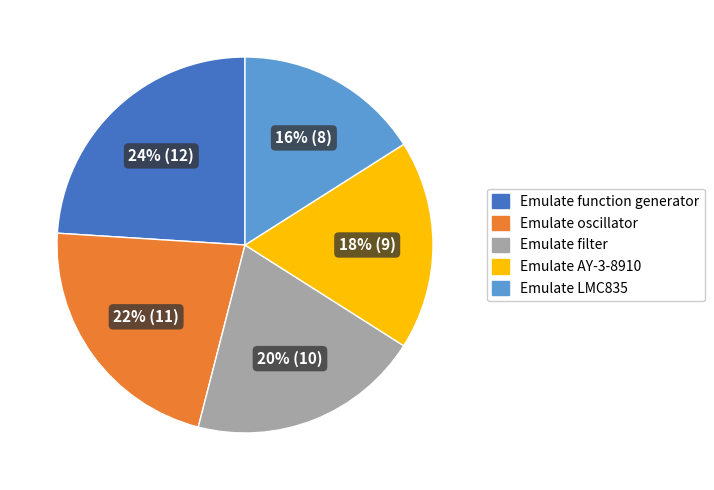

To the nearest percent, what is the difference between the largest and smallest slice percentages?

8%